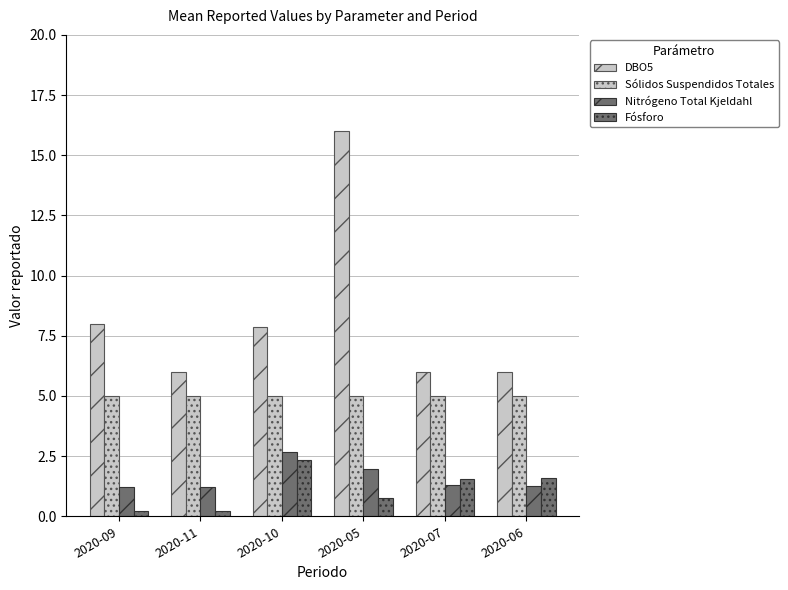

What is the label of the 4th bar from the right?

2020-10